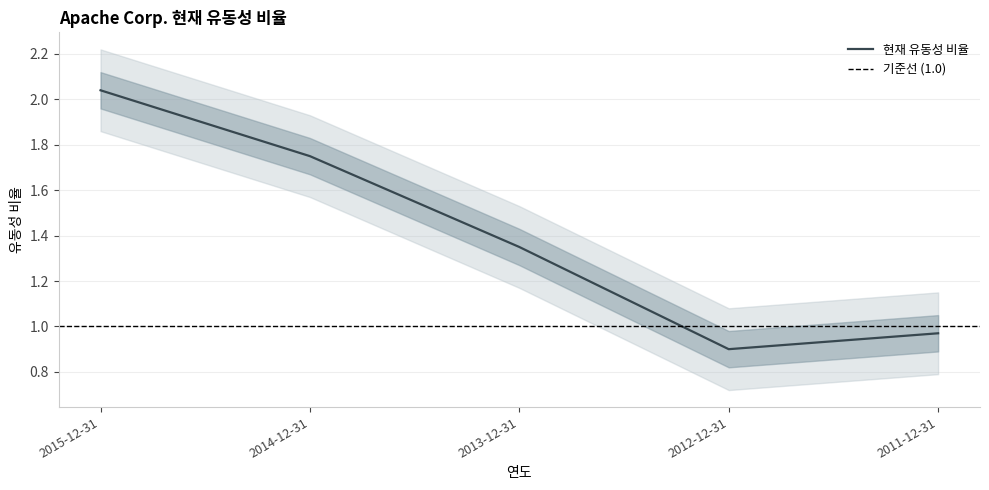

Where is the first local minimum?

2012-12-31